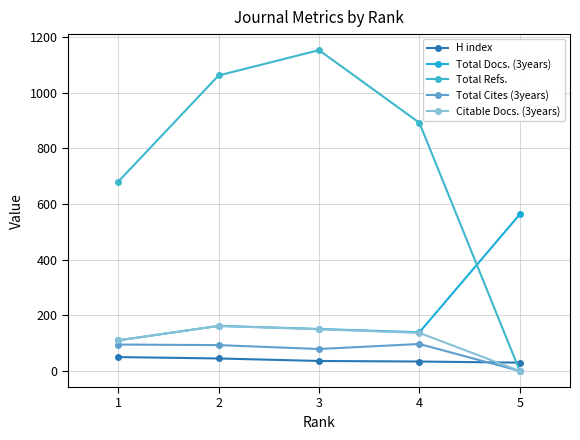

Is it true that H index equals 30 at 5?

True